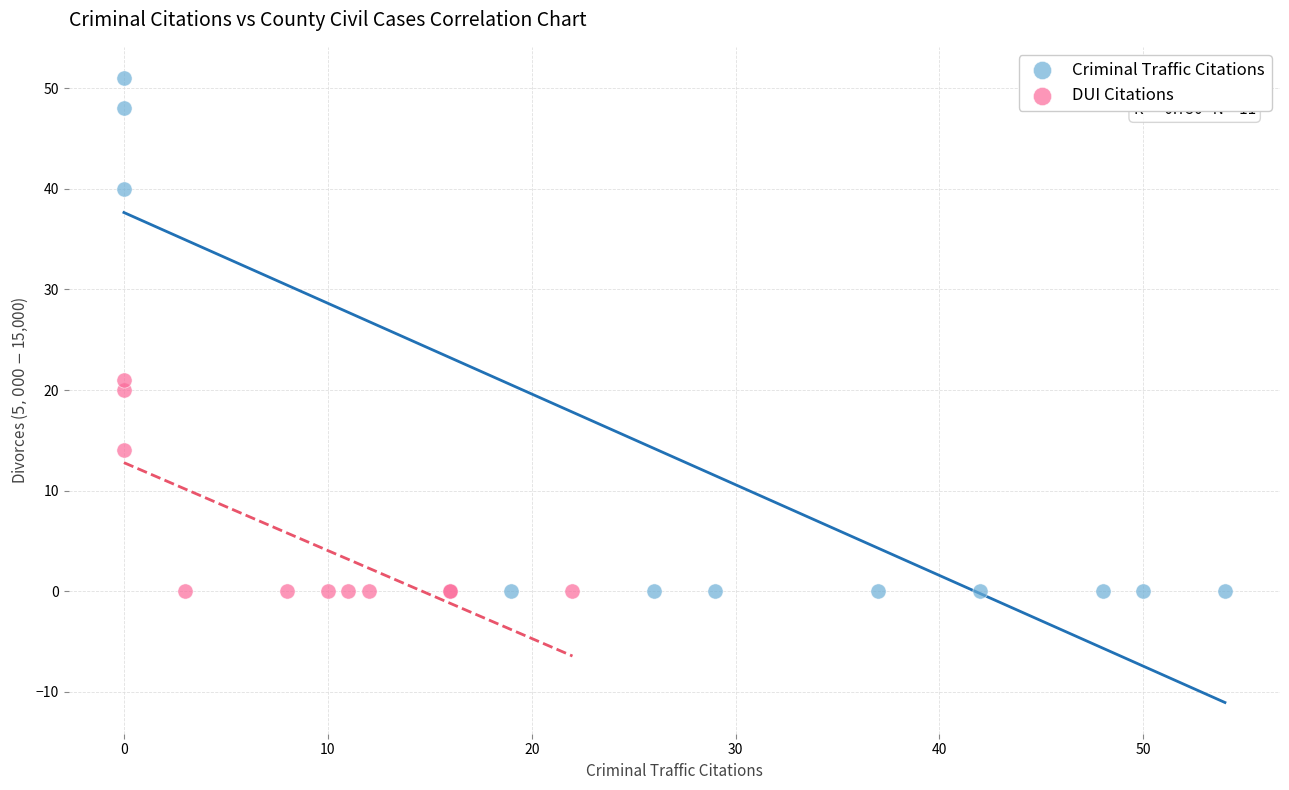

Which series contains the highest Y value?

Criminal Traffic Citations